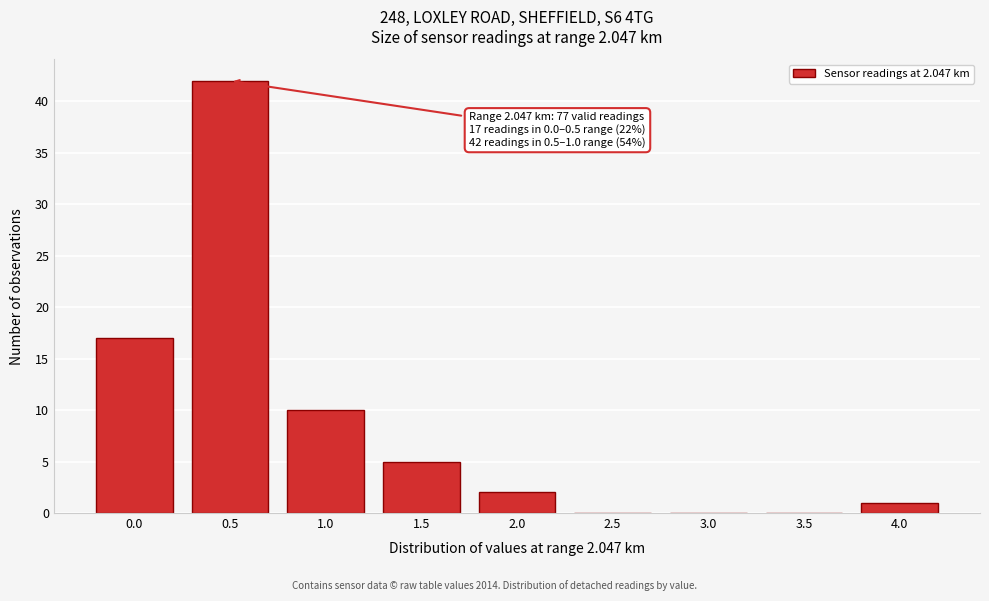

Reading left to right, what are all the values shown in this chart?

0.0=17	0.5=42	1.0=10	1.5=5	2.0=2	2.5=0	3.0=0	3.5=0	4.0=1